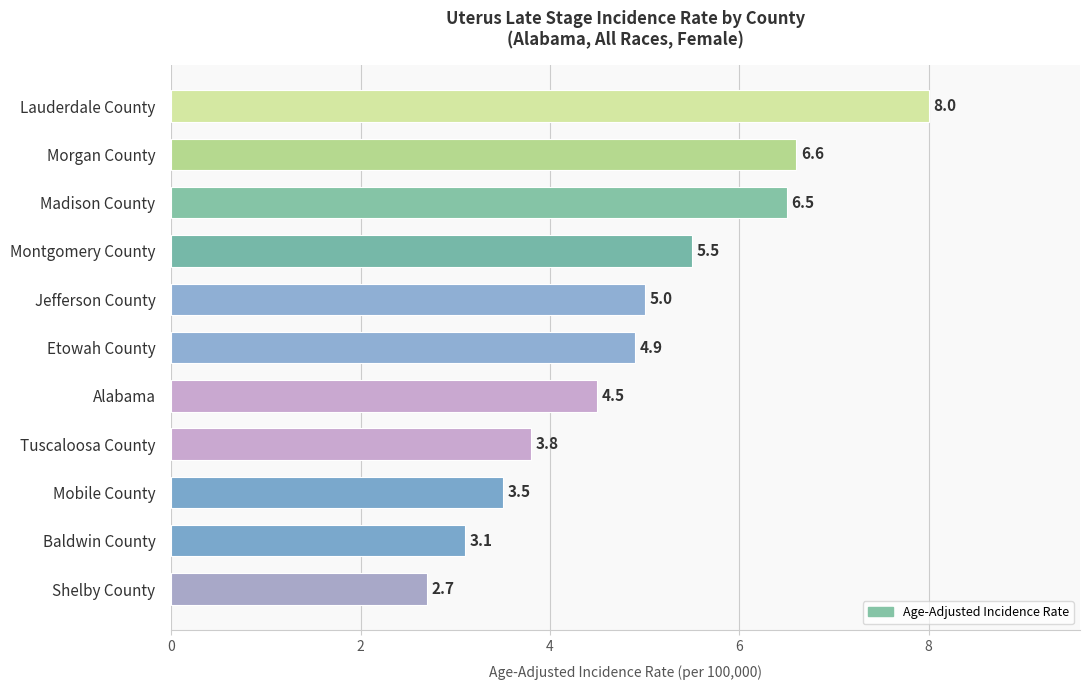

True or false: the data shows 6.5 at Madison County.

True